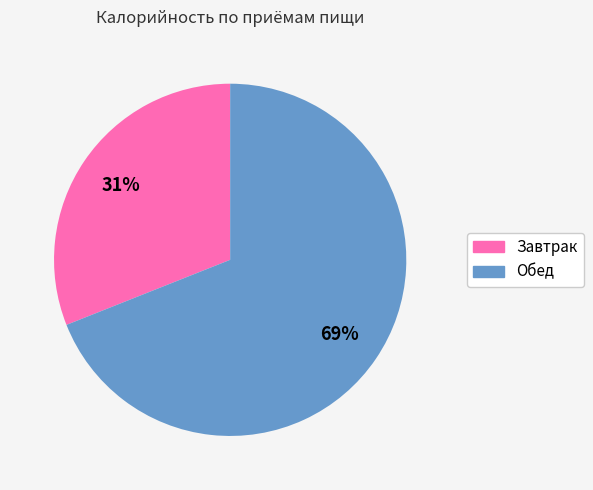

Between Завтрак and Обед, which is larger?

Обед